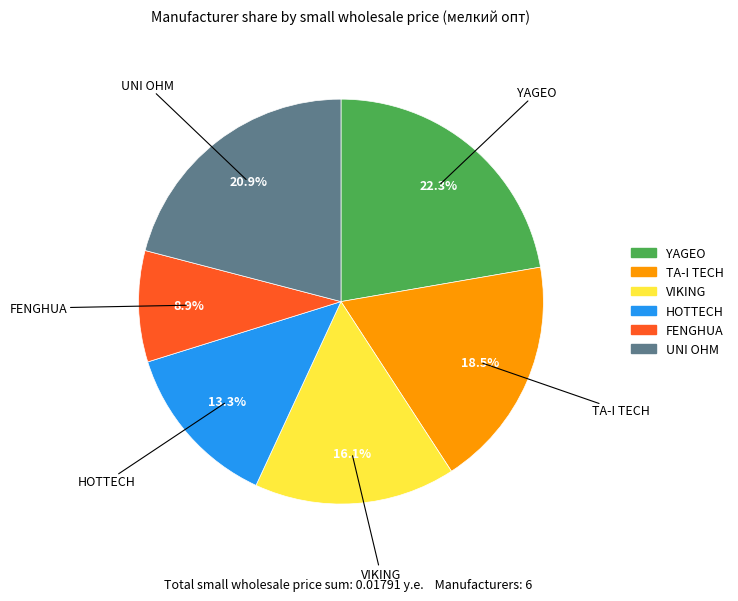

Count the number of slices in the pie.

6